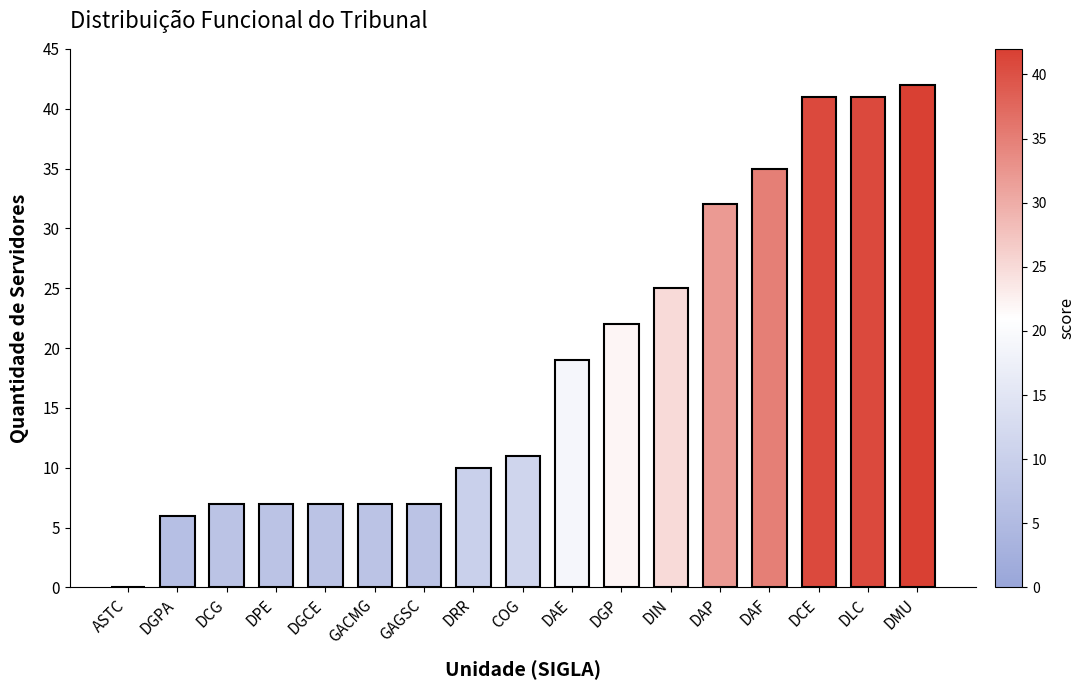

The value at DAE is 34. True or false?

False